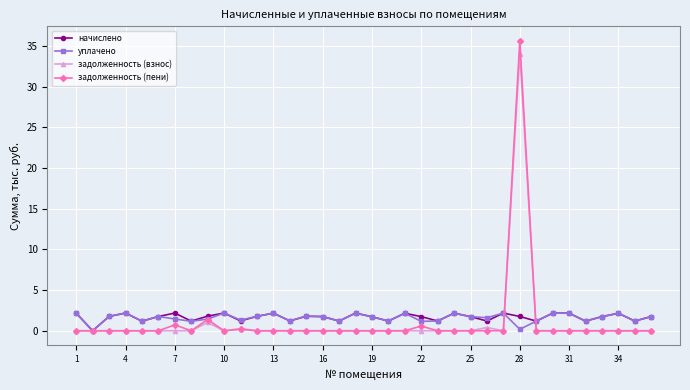

What is the highest value of the задолженность (взнос) series?

34.1